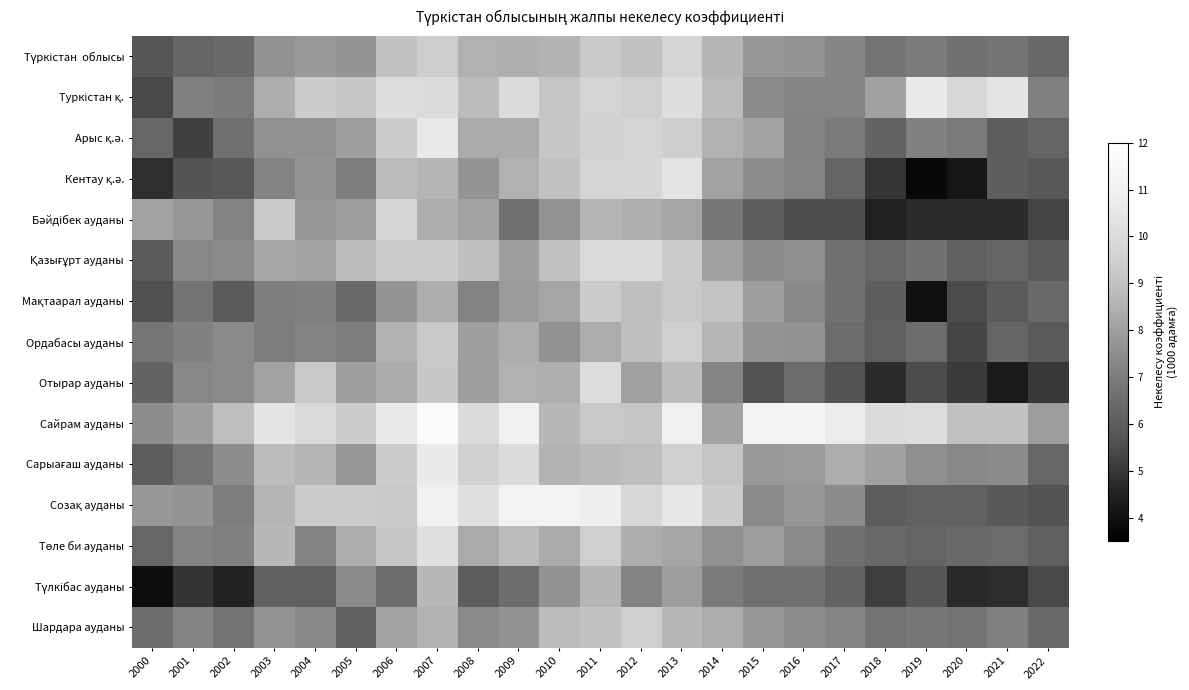

At which category does the chart reach its peak across all series?

2007